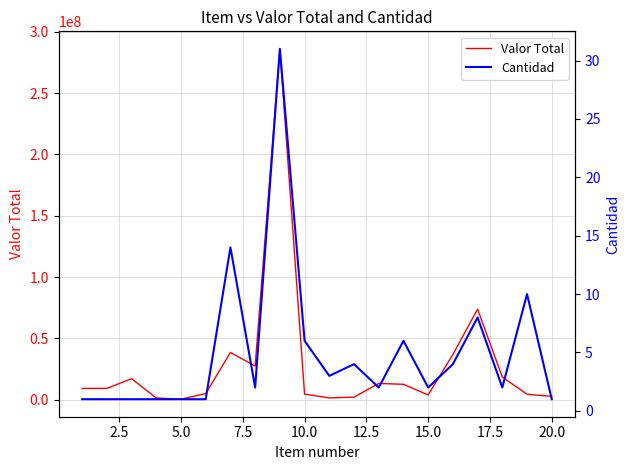

Reading right to left, what are all the values shown in this chart?

Valor Total: 2752909.0	4500000.0	18460600.0	73842400.0	36921200.0	3933231.0	12597600.0	13308448.0	2141299.7	1513800.0	4558800.0	286139300.0	27503600.0	38540726.0	5034400.0	440800.0	1450000.0	17168000.0	9230300.0	9230300.0
Cantidad: 1.0	10.0	2.0	8.0	4.0	2.0	6.0	2.0	4.0	3.0	6.0	31.0	2.0	14.0	1.0	1.0	1.0	1.0	1.0	1.0